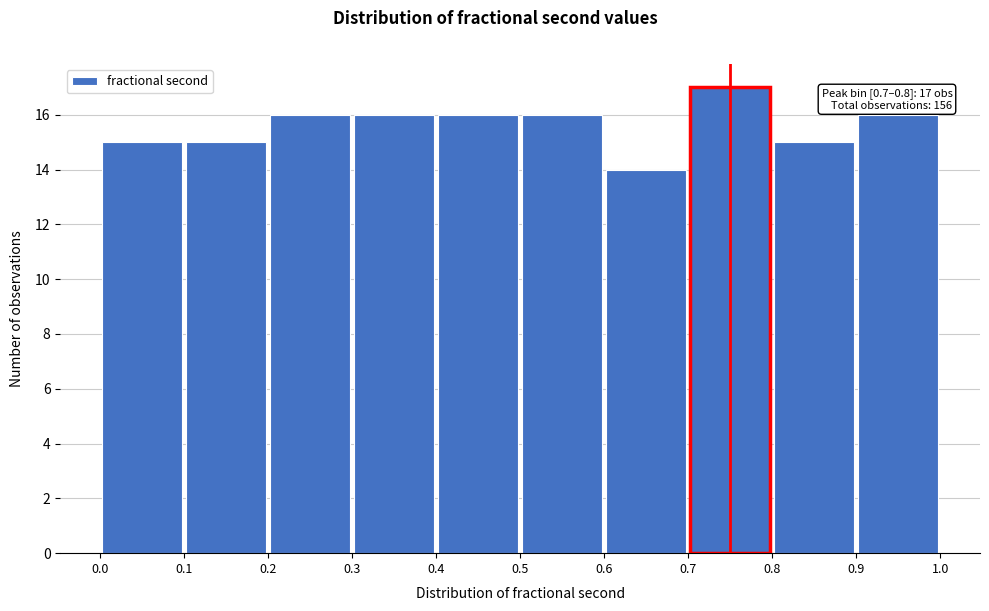

Which range on the x-axis has the tallest bar?

0.7 to 0.8